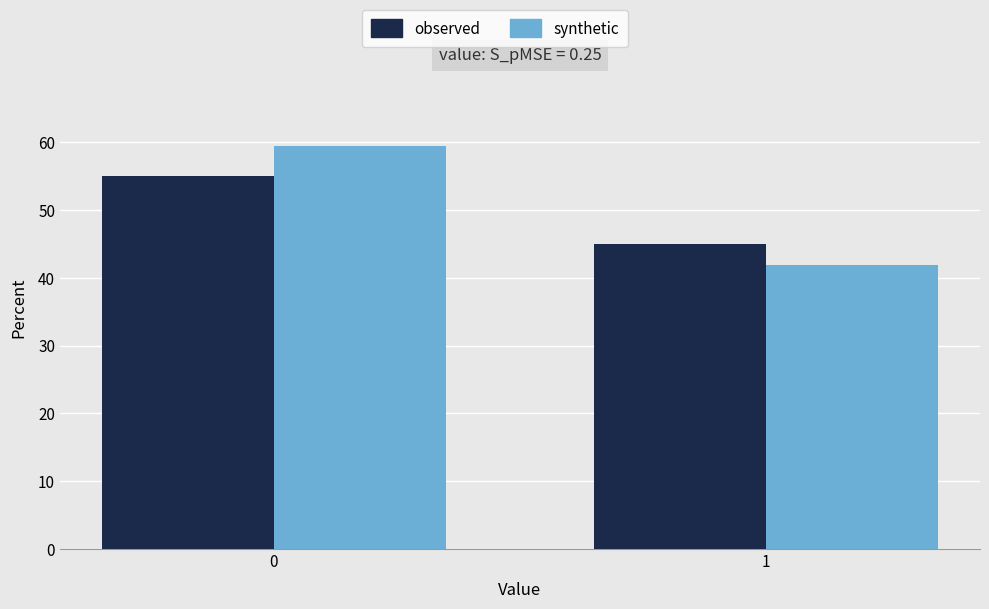

Reading left to right, extract all data points from this chart.

observed: 0=55.0	1=45.0
synthetic: 0=59.4	1=41.9